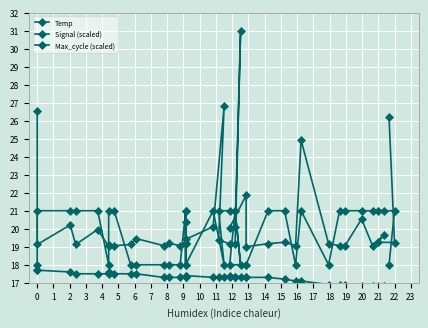

What is the difference between the second highest and second lowest values in the Signal (scaled) series?

3.0